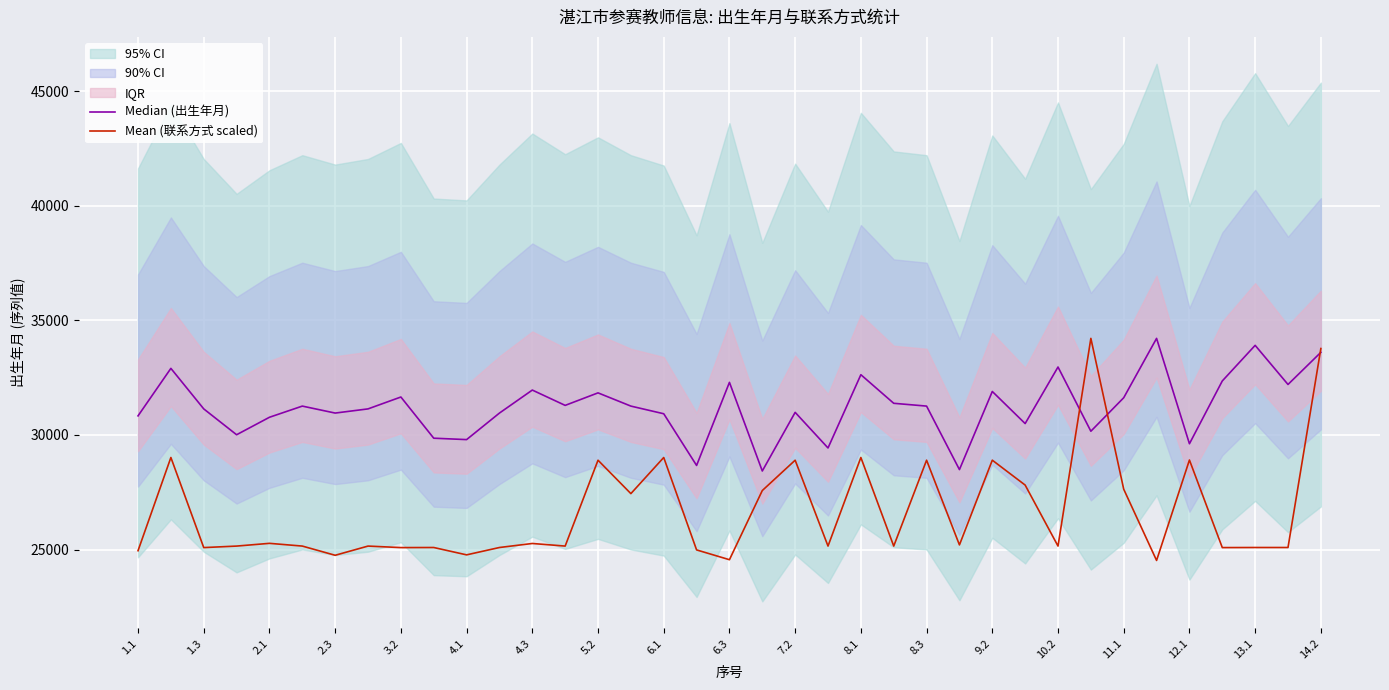

What is the highest value of the Mean (联系方式 scaled) series?

34213.0